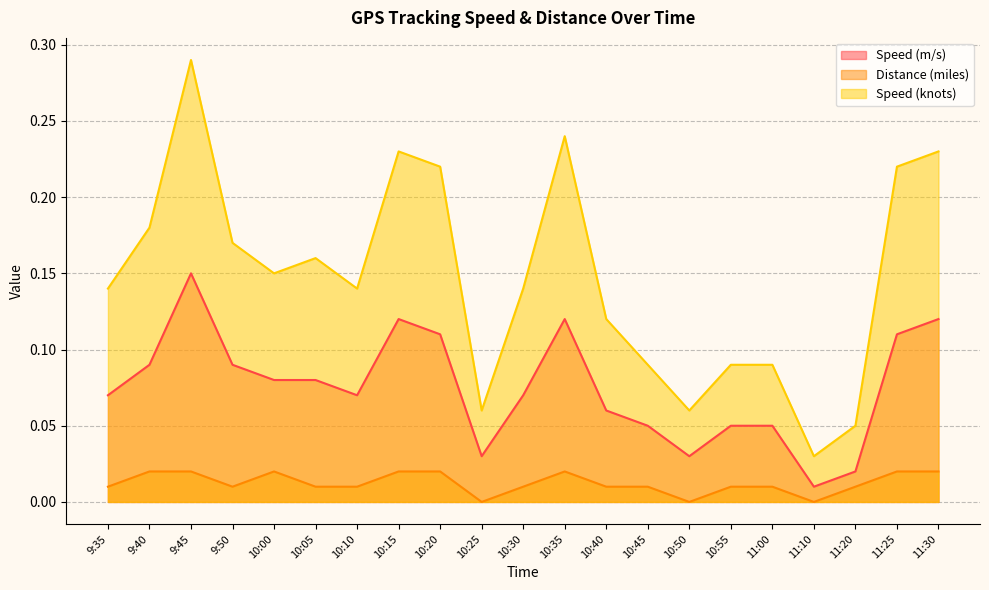

How many distinct data groups are displayed?

3